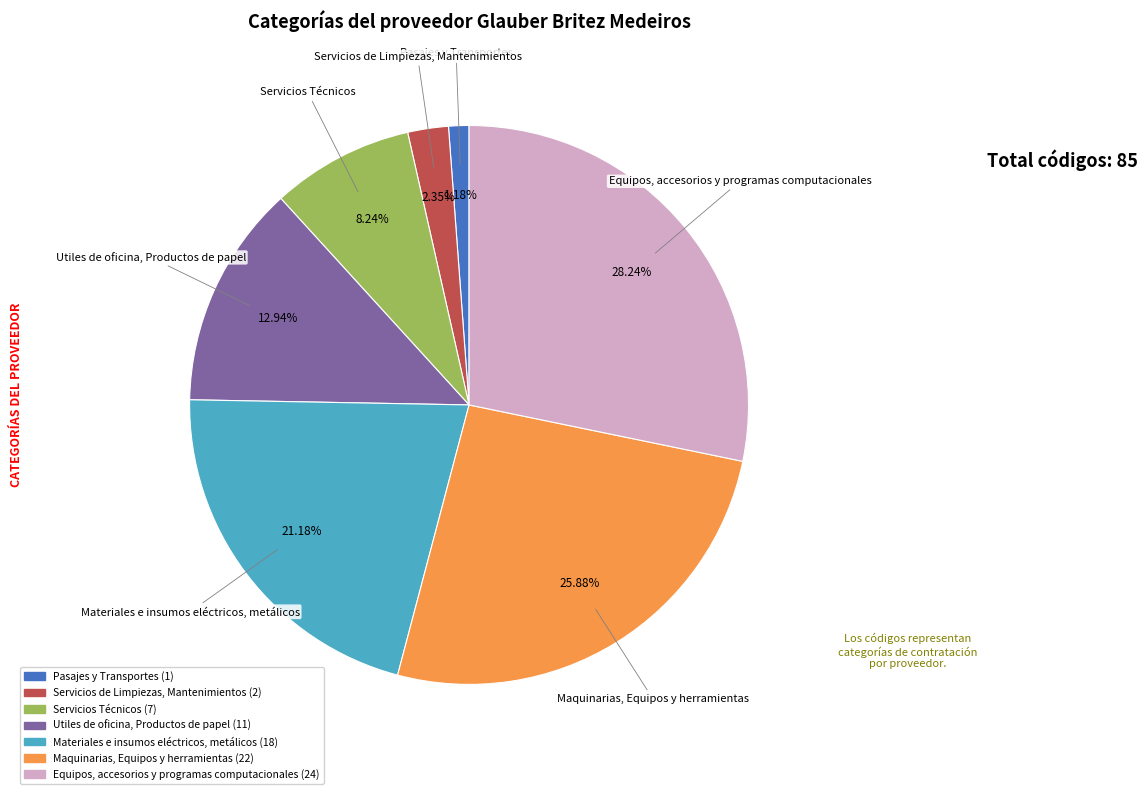

To the nearest percent, what is the difference between the Servicios Técnicos and Utiles de oficina, Productos de papel slice percentages?

5%